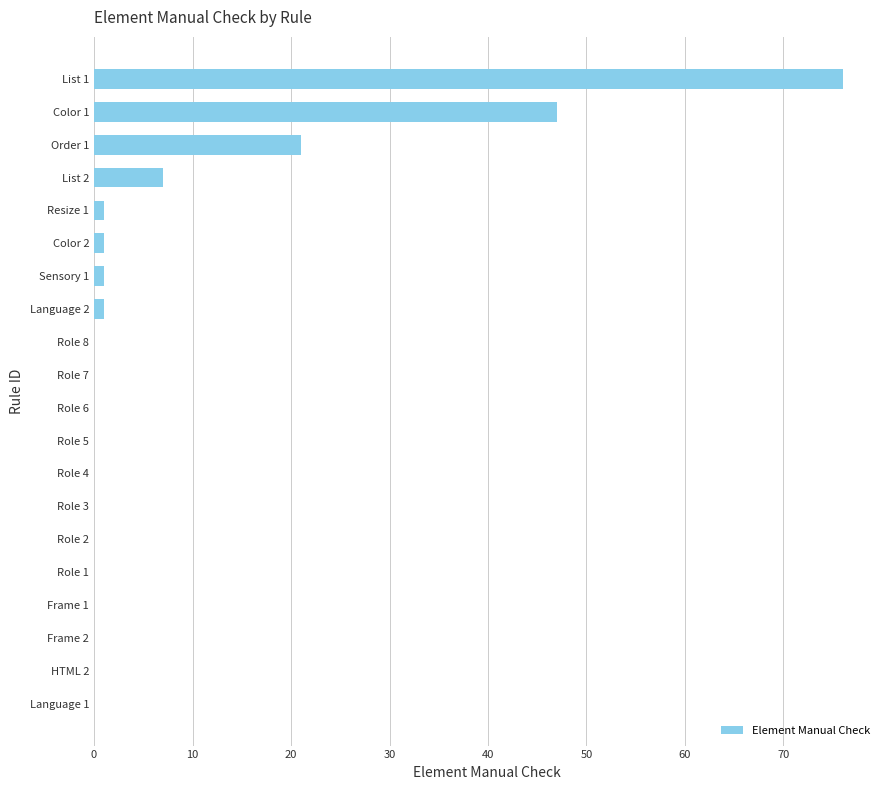

The value at List 1 is 76. True or false?

True